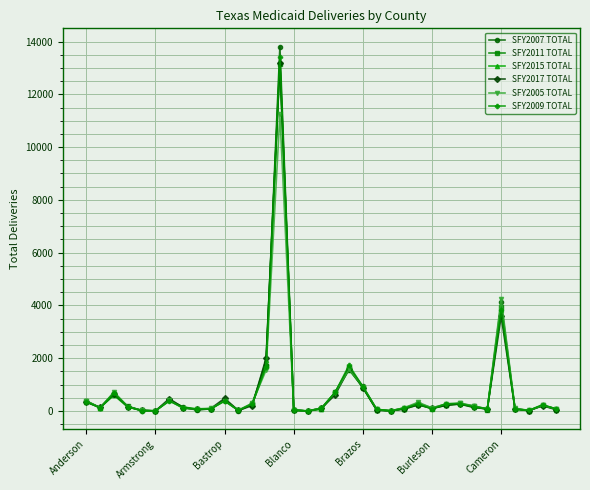

What is the maximum value shown in the chart?

13809